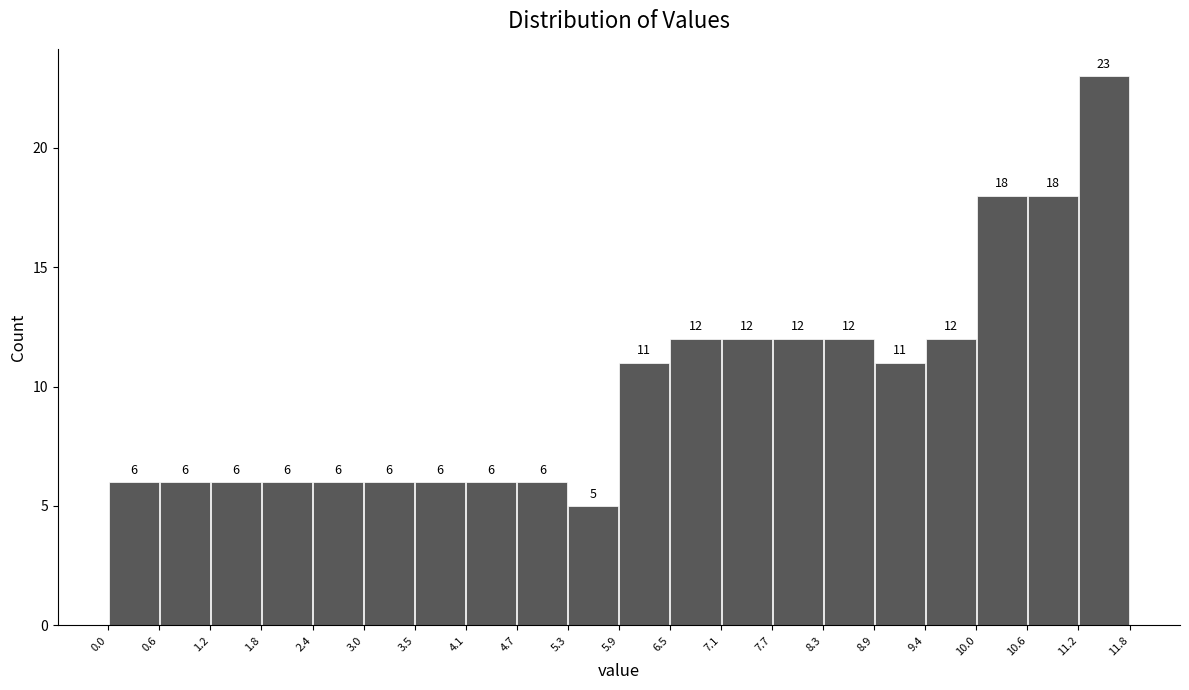

What is the height of the bar covering 4.1 to 4.7 on the x-axis?

6